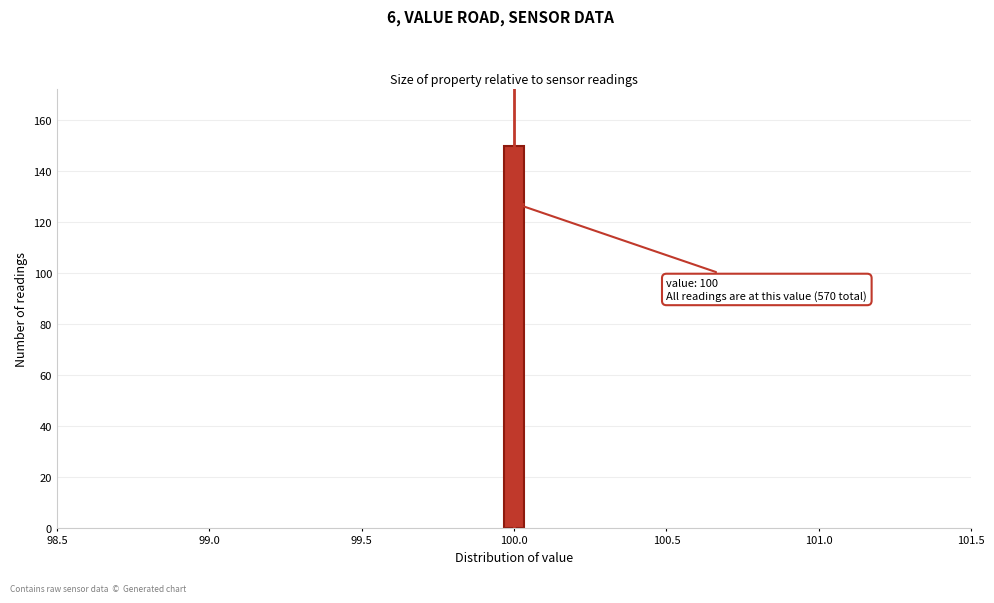

Around what value on the x-axis is the tallest bar? Give the approximate position of its centre, as read against the axis.

100.00